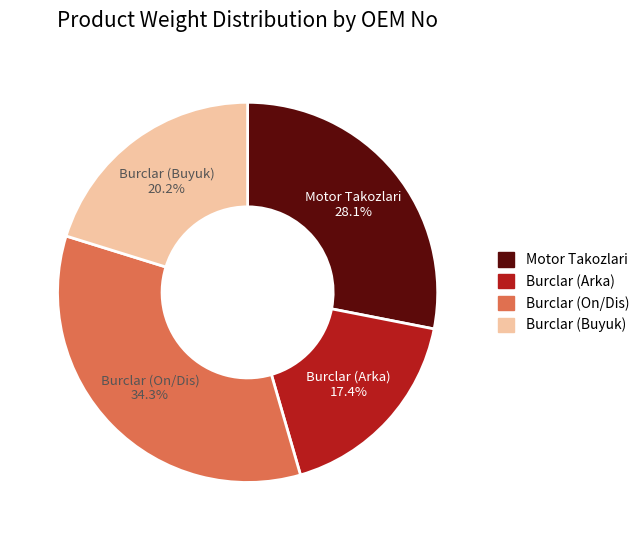

Does any single category account for the majority?

No